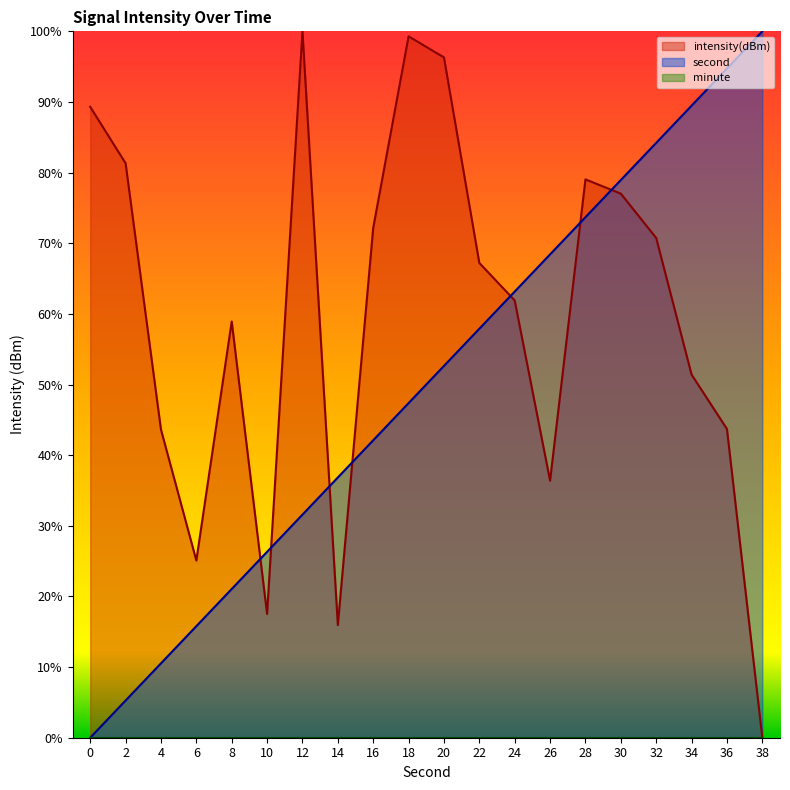

What is the difference between the second highest and second lowest values in the intensity series?

83.3